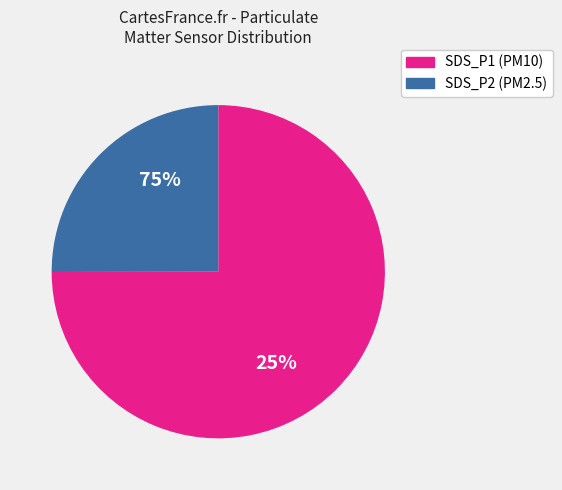

Approximately how many times larger is the value at SDS_P1 compared to SDS_P2?

3.0